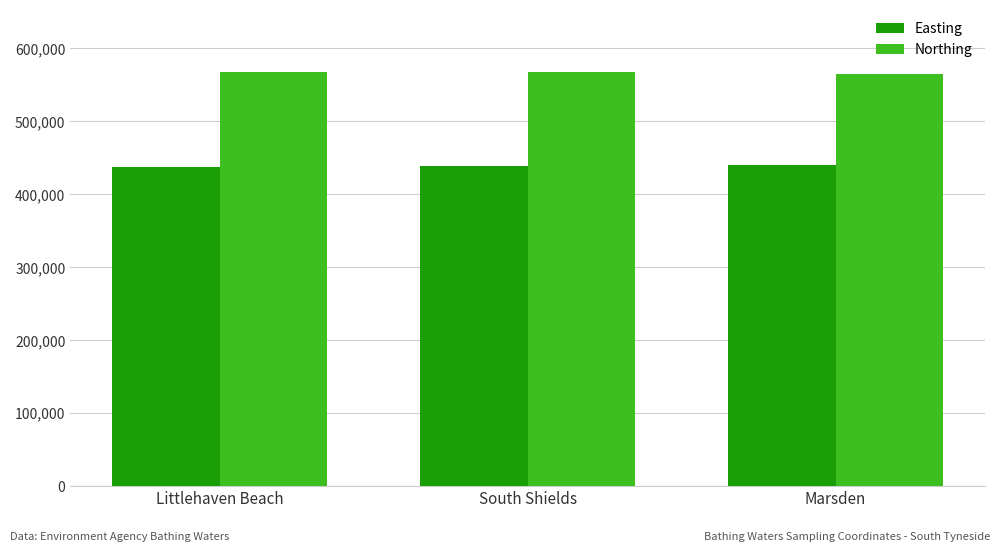

What is the sum of all Northing values?

1700328